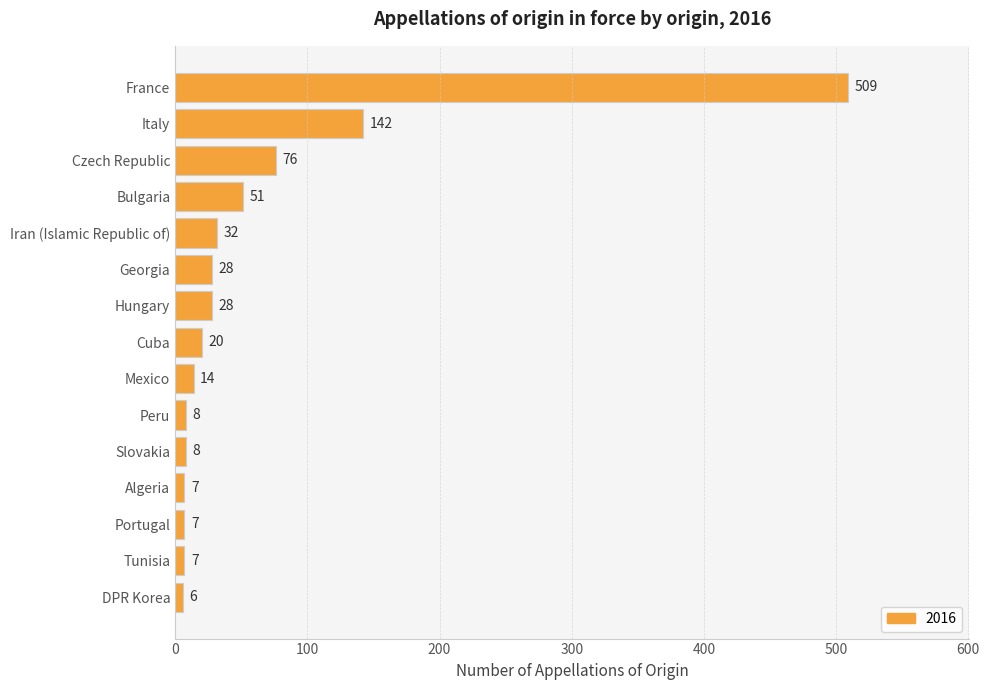

Does the chart contain any negative values?

No